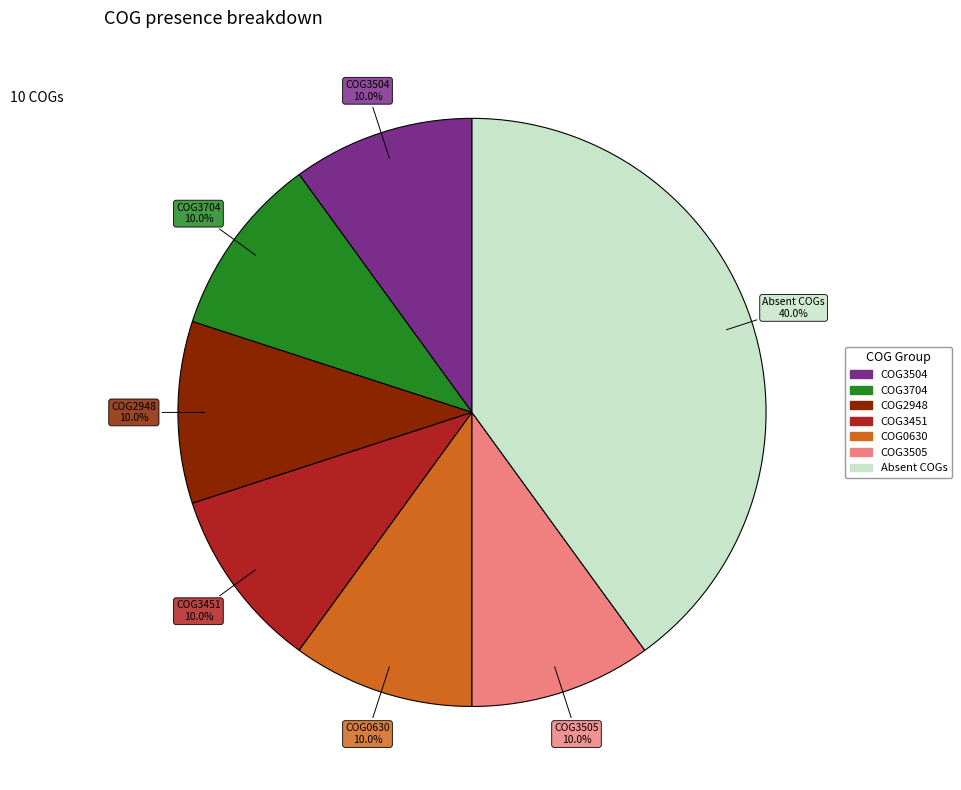

Count the number of slices in the pie.

7